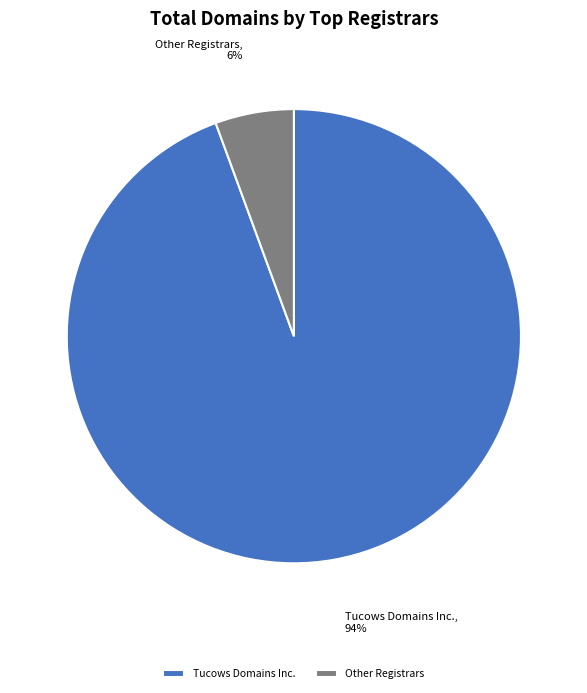

Is it true that Other Registrars is 1% of the pie?

False